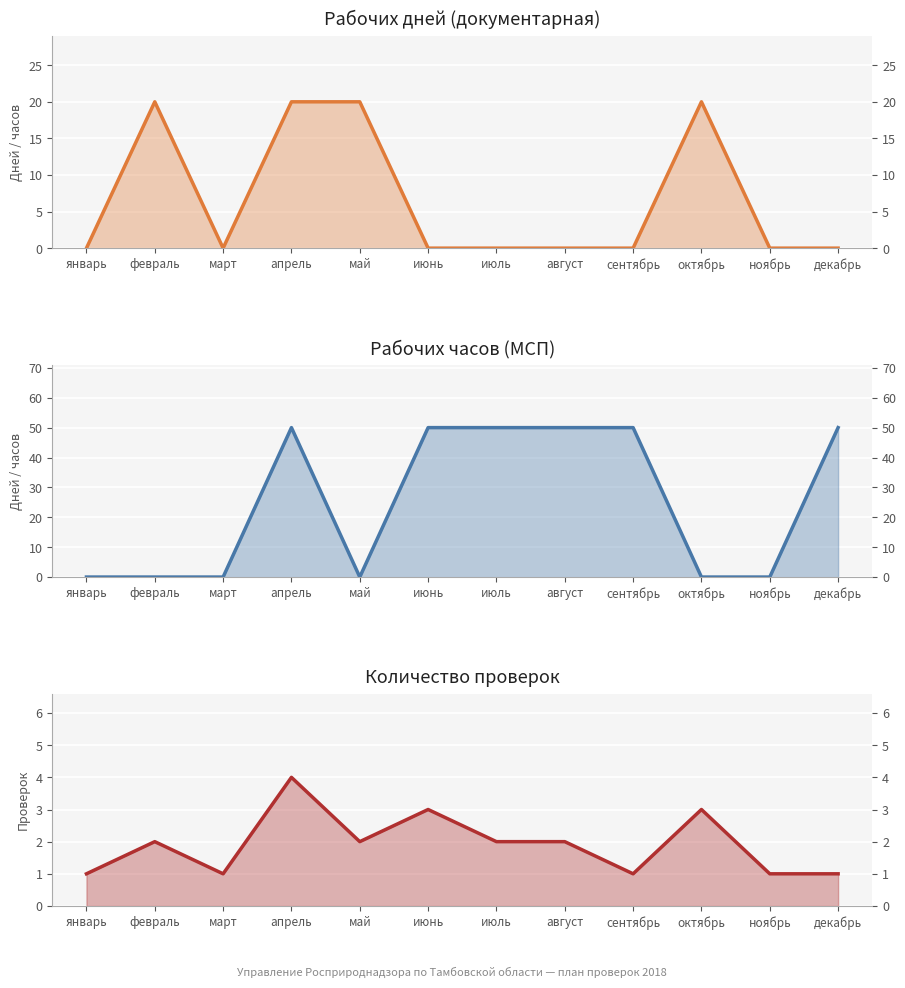

In Рабочих часов (МСП), how many points are lower than both neighbors (excluding endpoints)?

1